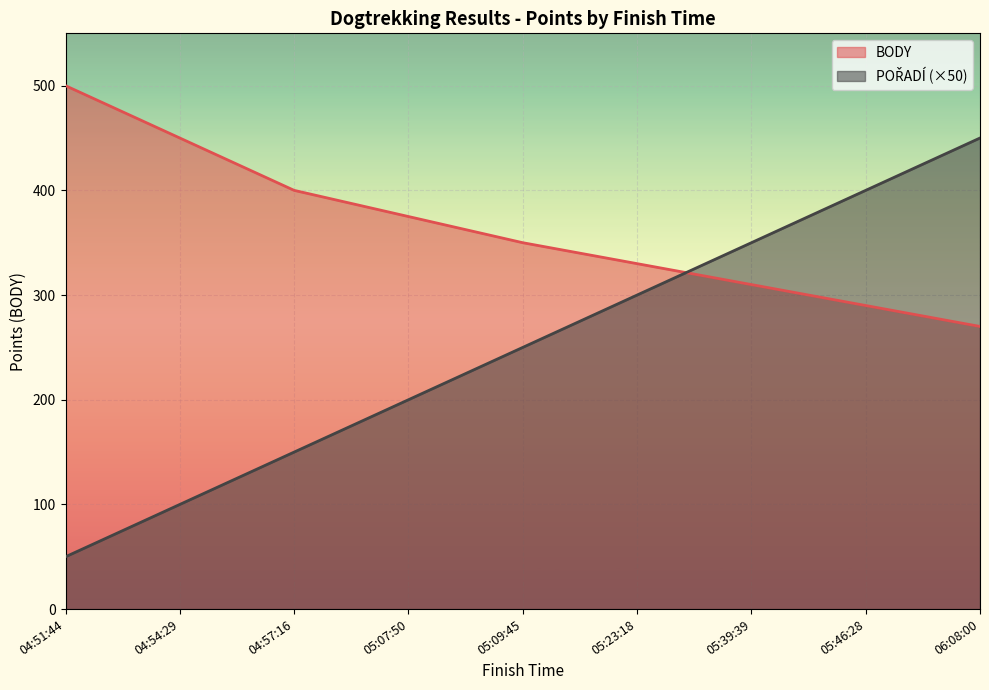

The POŘADÍ series shows 350 at 05:39:39. True or false?

True